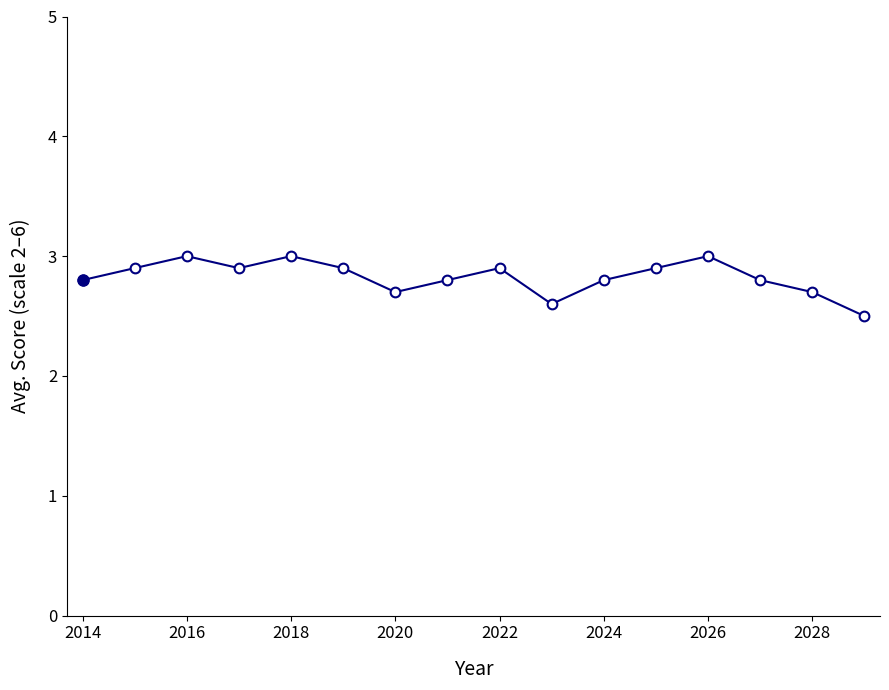

What is the maximum value shown in the chart?

3.0